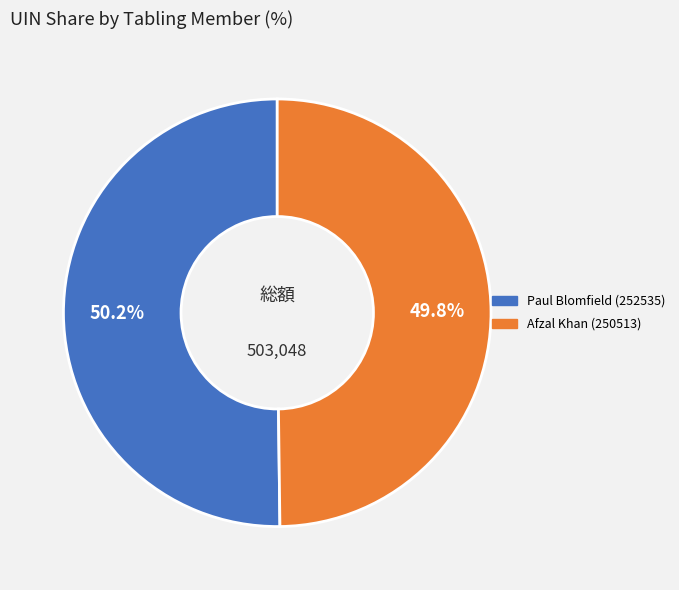

What is the ratio of the value at Paul Blomfield (252535) to the value at Afzal Khan (250513)?

1.0